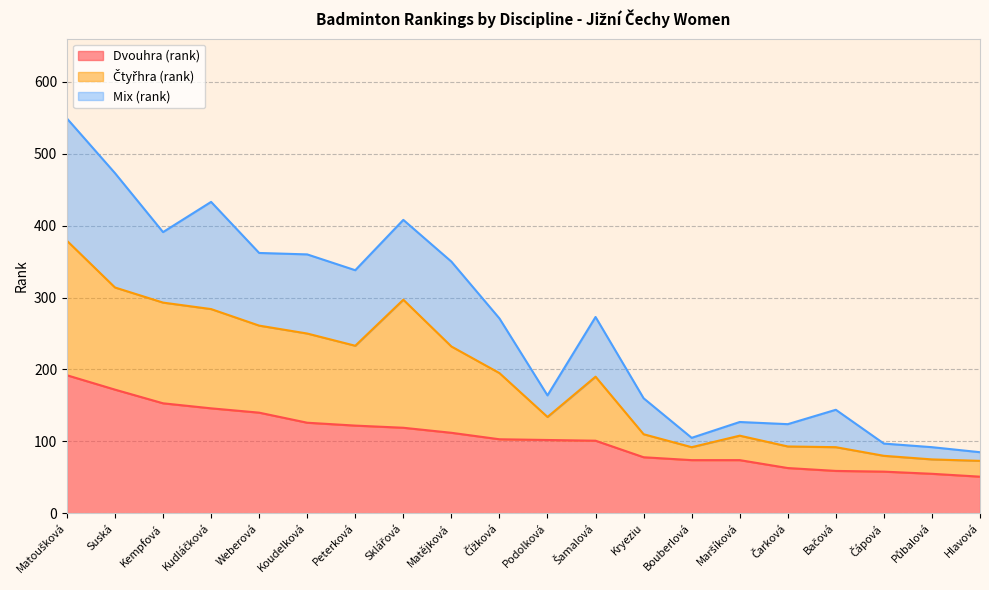

What is the difference between the maximum and minimum values in the Dvouhra (rank) series?

141